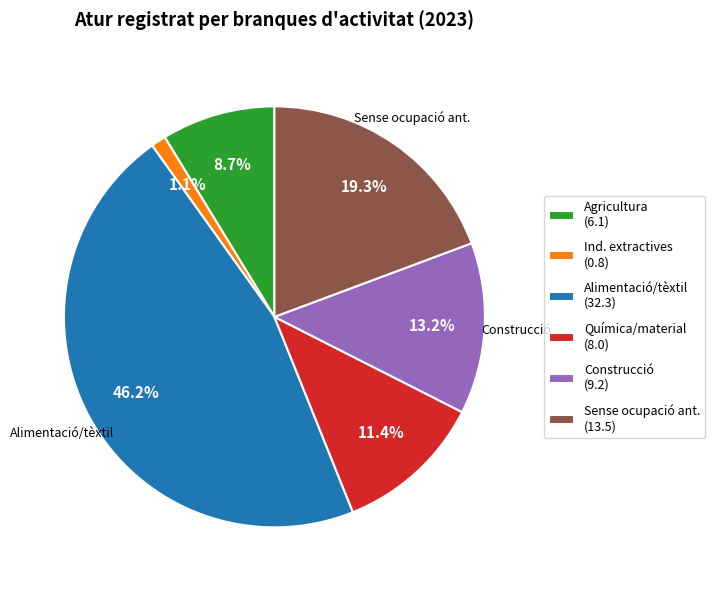

Which category has the smallest portion of the pie?

Ind. extractives (0.8)